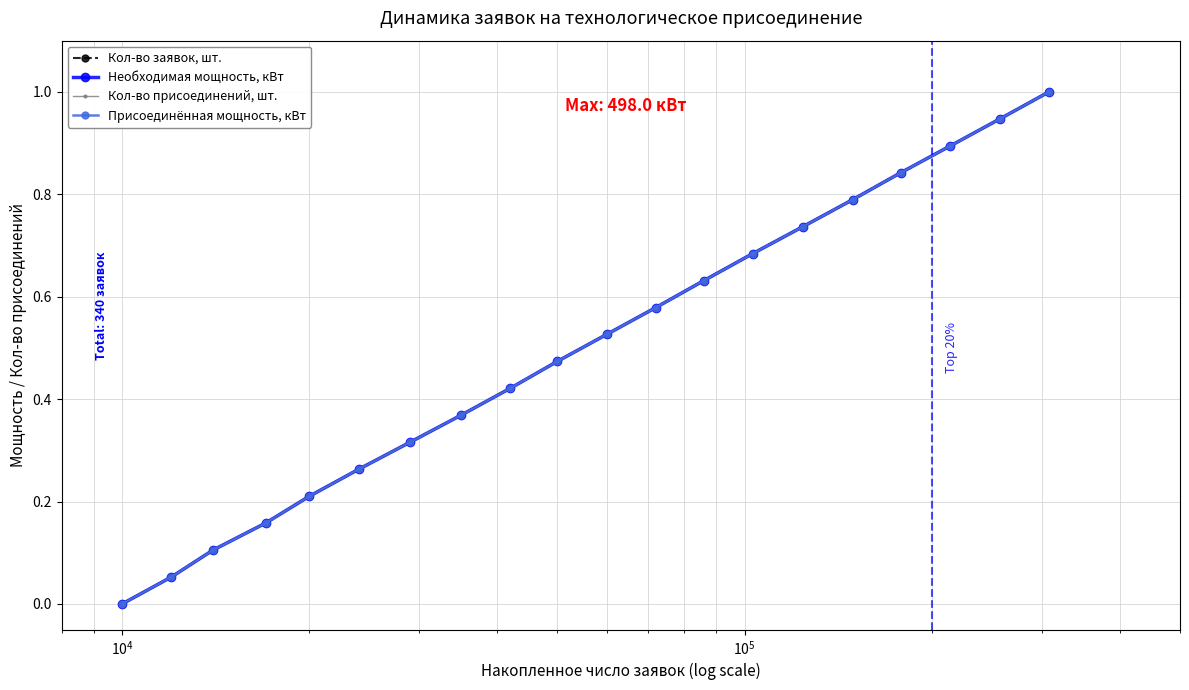

Reading left to right, list all the values displayed in this chart.

Кол-во заявок, шт.: 0.0	0.1	0.1	0.2	0.2	0.3	0.3	0.4	0.4	0.5	0.5	0.6	0.6	0.7	0.7	0.8	0.8	0.9	0.9	1.0
Необходимая мощность, кВт: 0.0	0.1	0.1	0.2	0.2	0.3	0.3	0.4	0.4	0.5	0.5	0.6	0.6	0.7	0.7	0.8	0.8	0.9	0.9	1.0
Кол-во присоединений, шт.: 0.0	0.1	0.1	0.2	0.2	0.3	0.3	0.4	0.4	0.5	0.5	0.6	0.6	0.7	0.7	0.8	0.8	0.9	0.9	1.0
Присоединённая мощность, кВт: 0.0	0.1	0.1	0.2	0.2	0.3	0.3	0.4	0.4	0.5	0.5	0.6	0.6	0.7	0.7	0.8	0.8	0.9	0.9	1.0